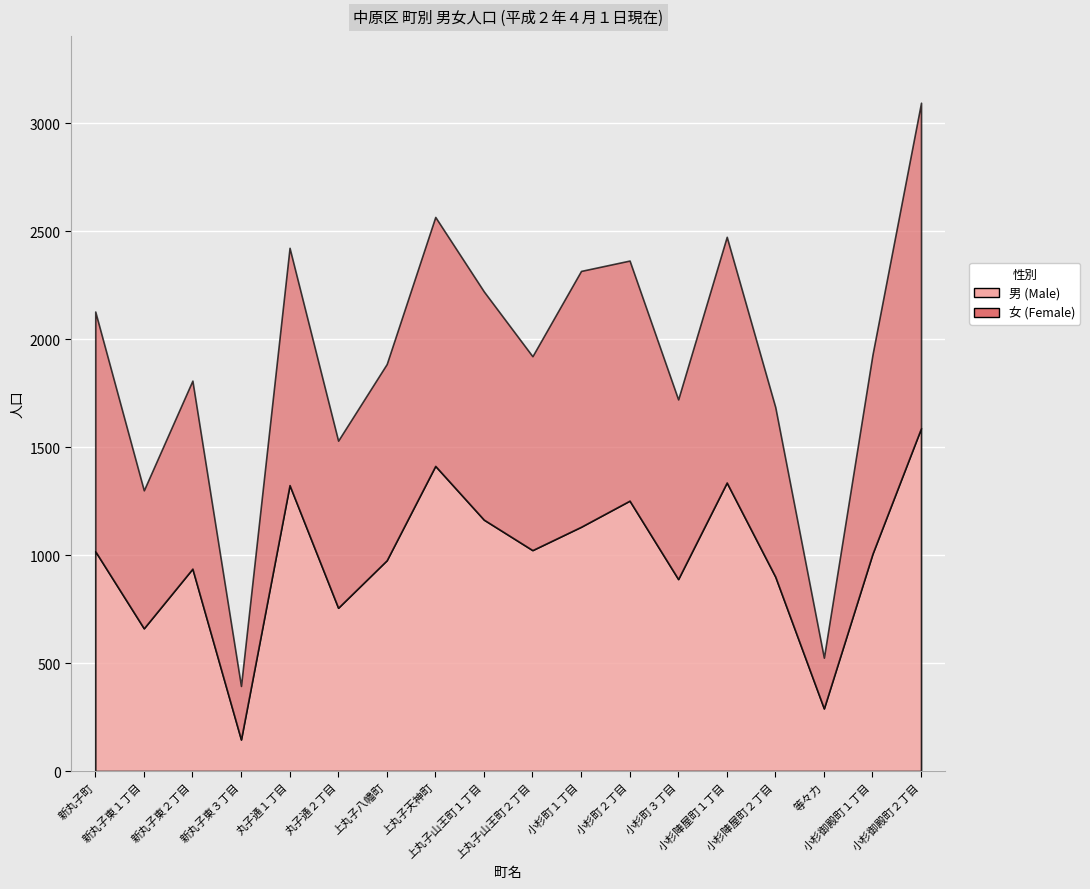

True or false: 女 (Female) has a value of 365 at 新丸子東３丁目.

False